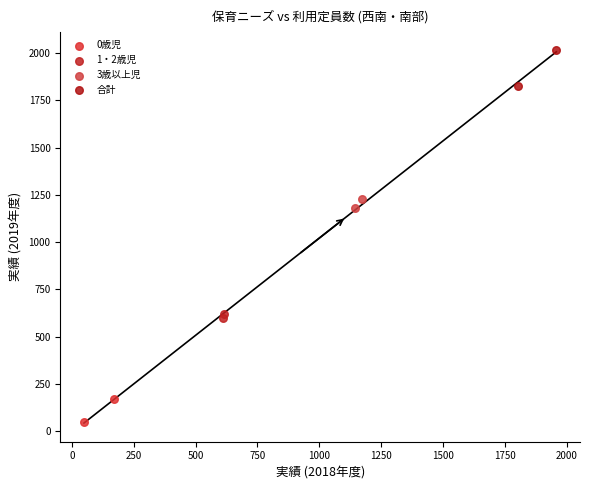

What are all the series names shown in the legend?

0歳児, 1・2歳児, 3歳以上児, 合計